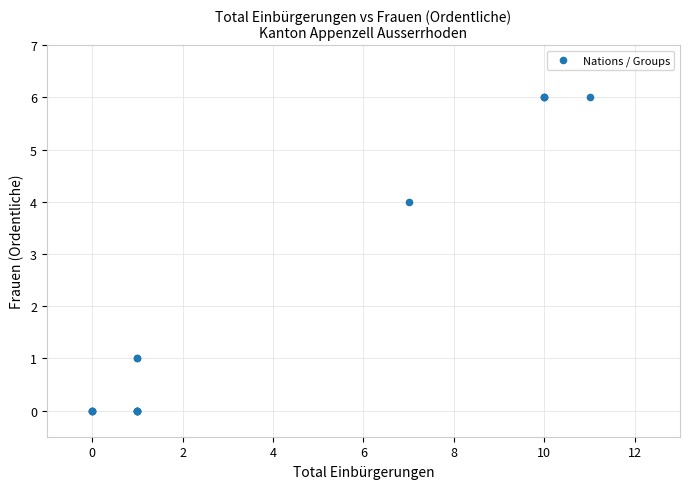

What Y value in the scatter plot is closest to 3?

4